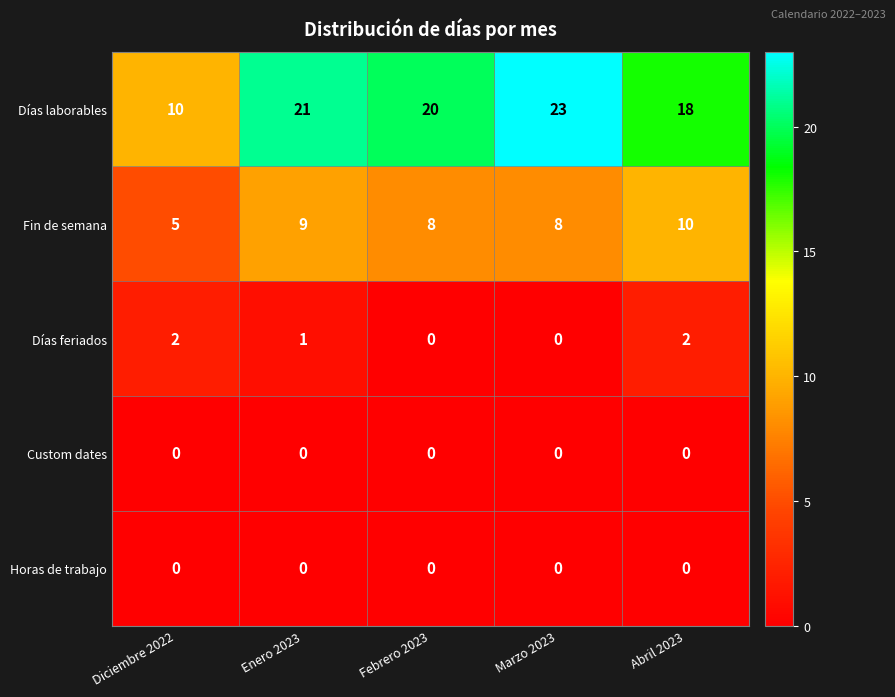

What is the difference between the highest and lowest values at Marzo 2023?

23